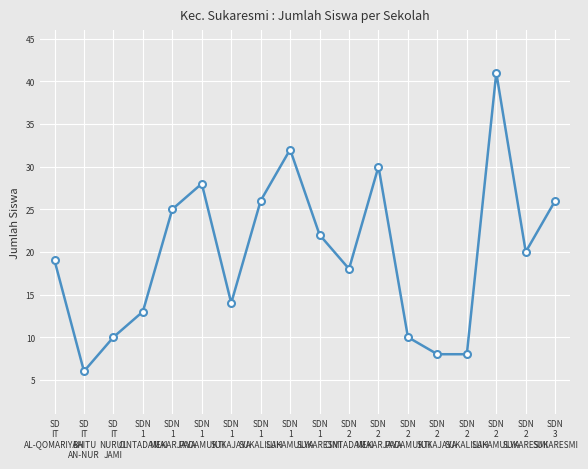

True or false: the data has more than 1 interior local peaks.

True